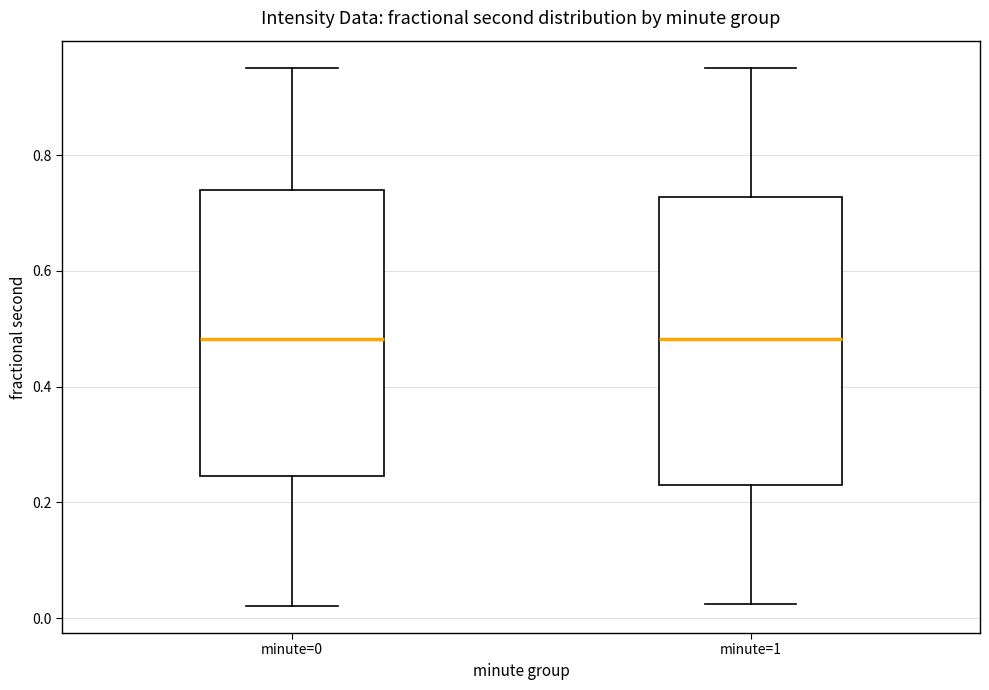

Where is the upper edge of the box for minute=1 on the y-axis? The values are not printed on the chart, so give them approximately, as read against the axis.

0.72